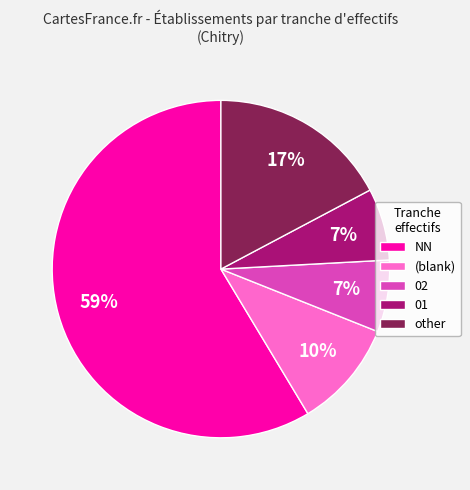

What is the largest slice in the pie chart?

NN